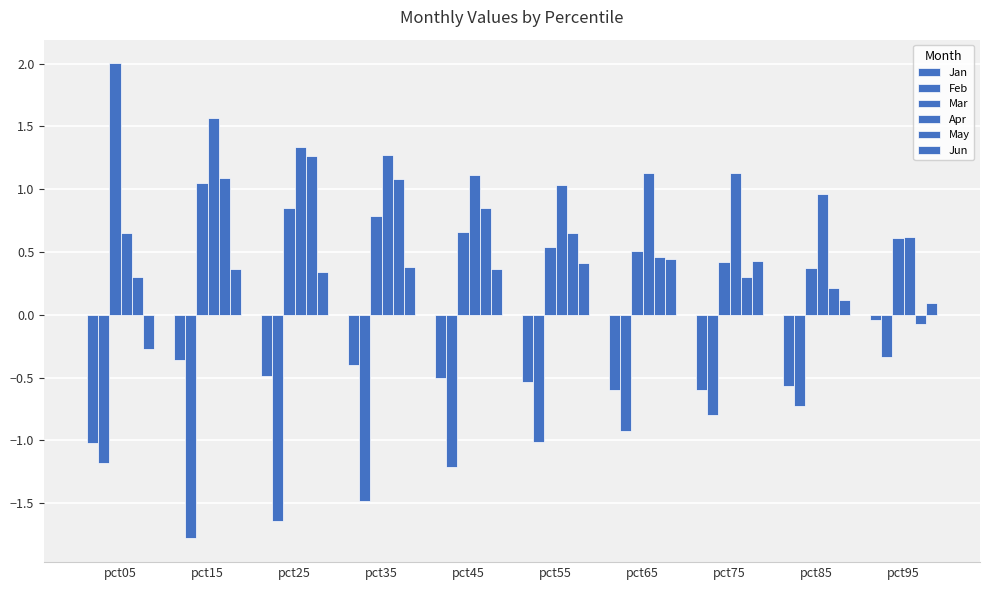

What is the difference between the second highest and second lowest values in the Jan series?

0.2